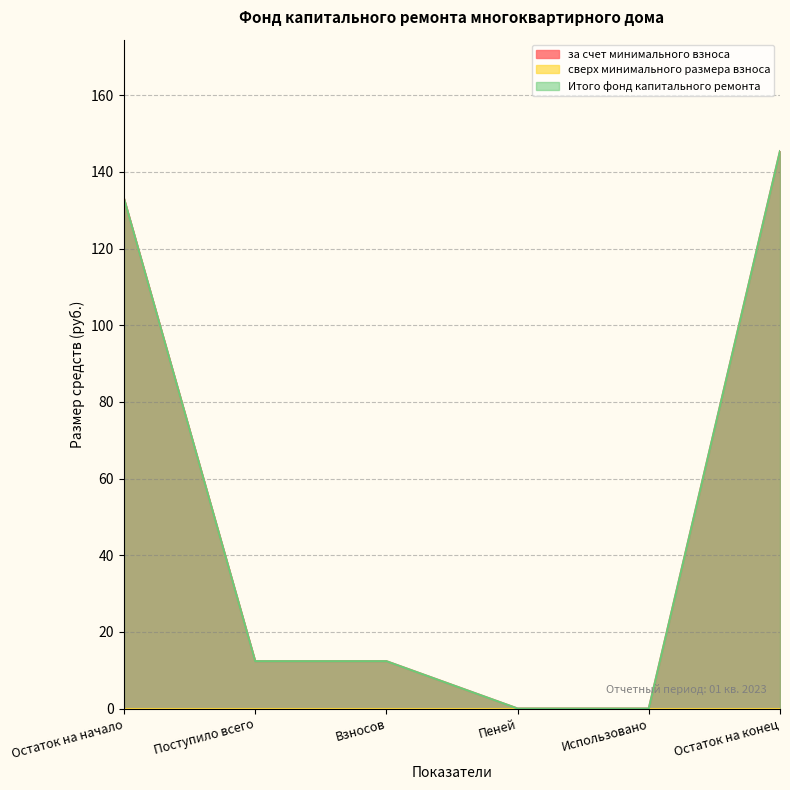

Between Остаток на начало and Использовано, which is larger?

Остаток на начало